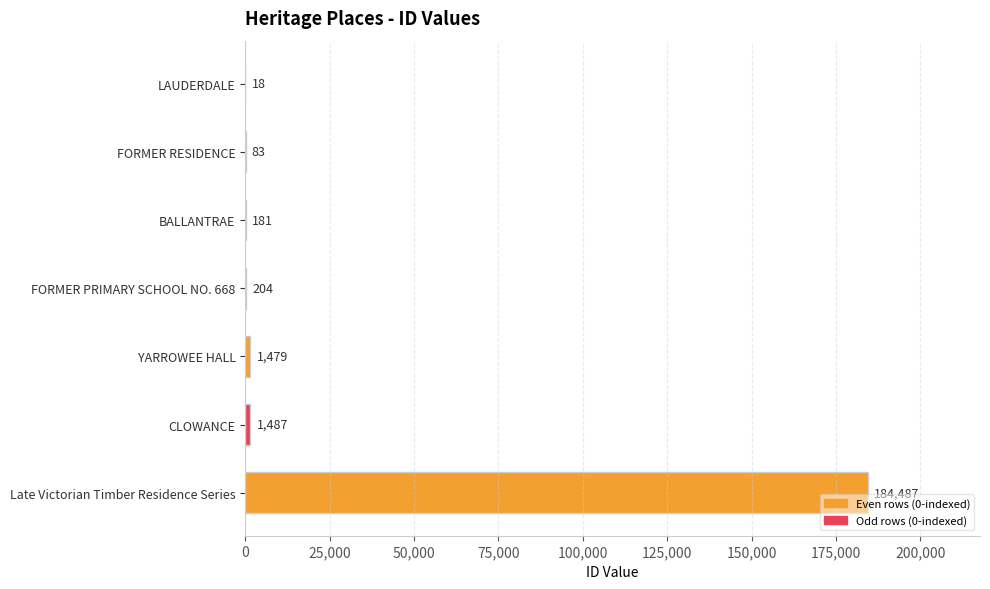

What is the change in value from LAUDERDALE to FORMER RESIDENCE?

+65